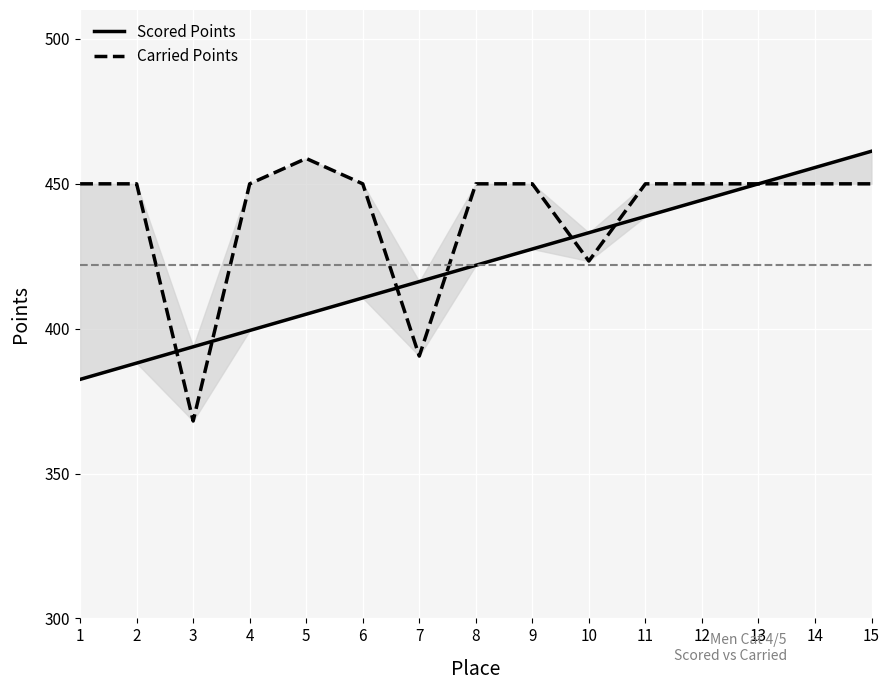

What is the minimum value shown in the chart?

368.1